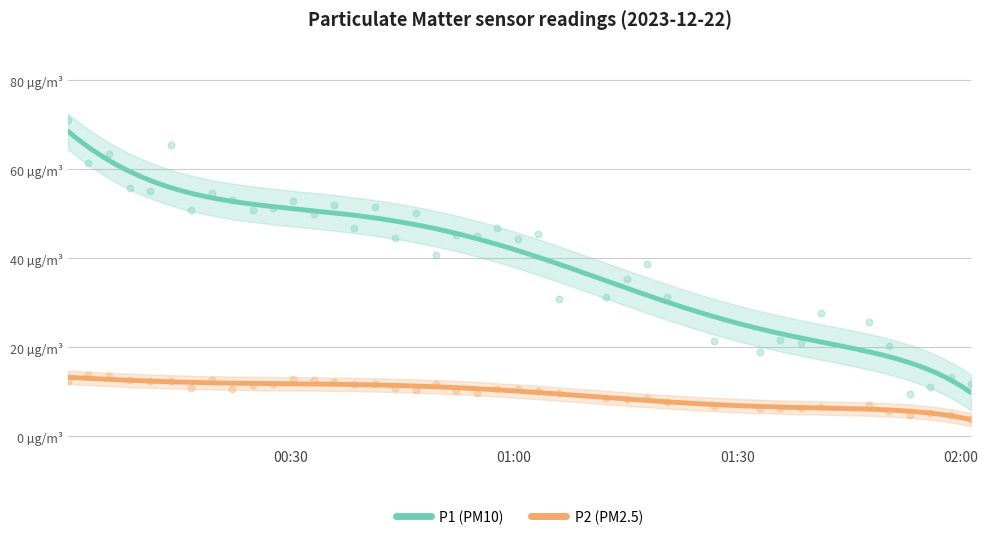

Which series reaches the minimum Y coordinate?

P2